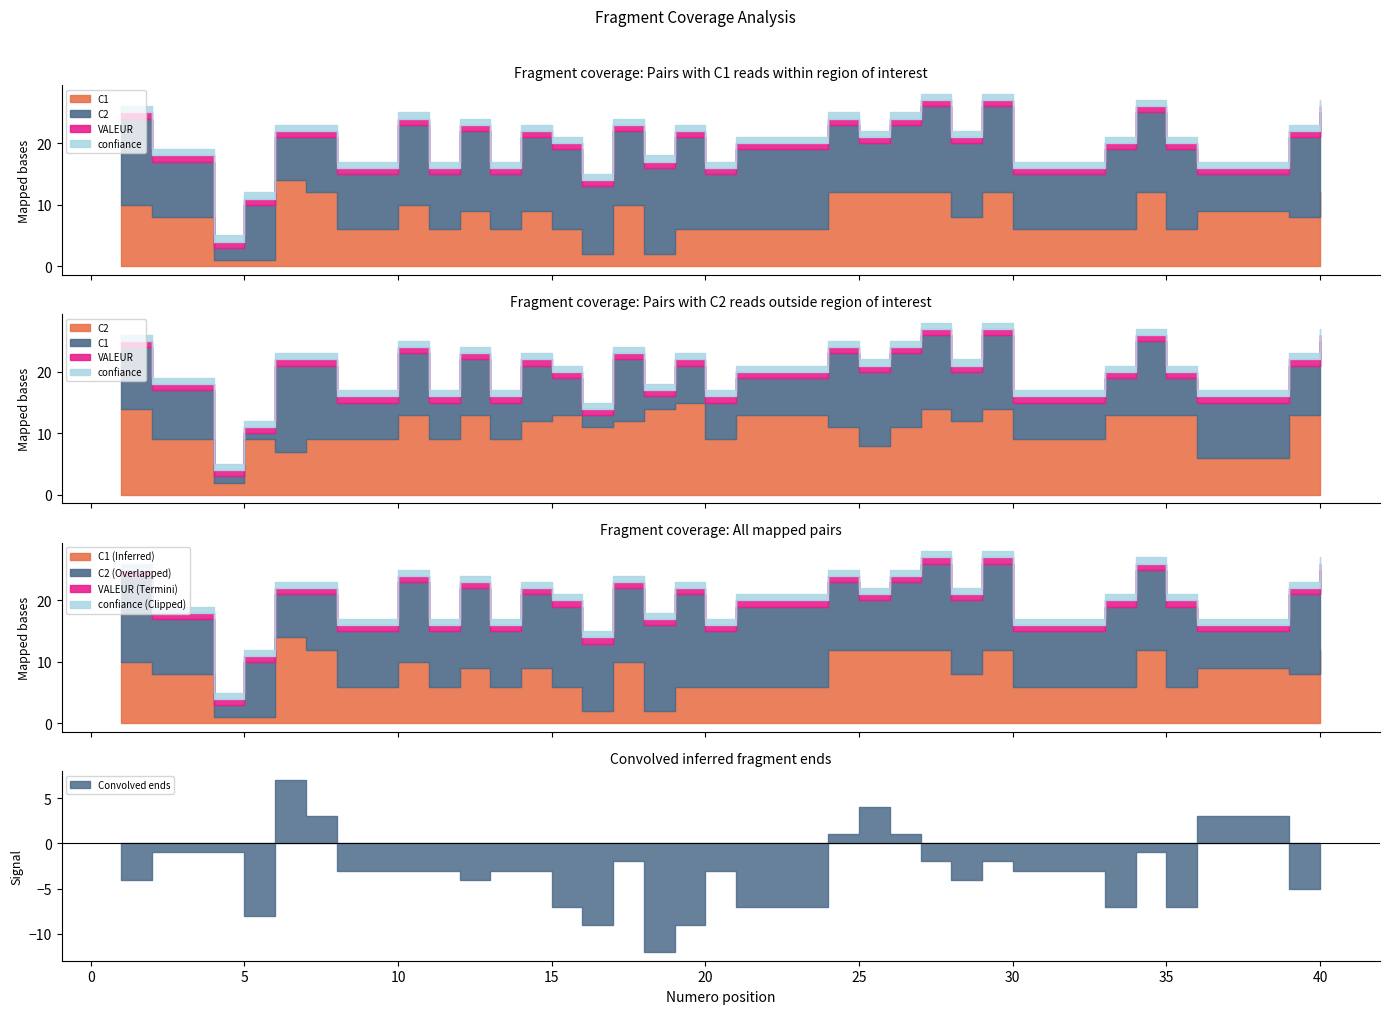

Which series changed the most between 19 and 33?

C2